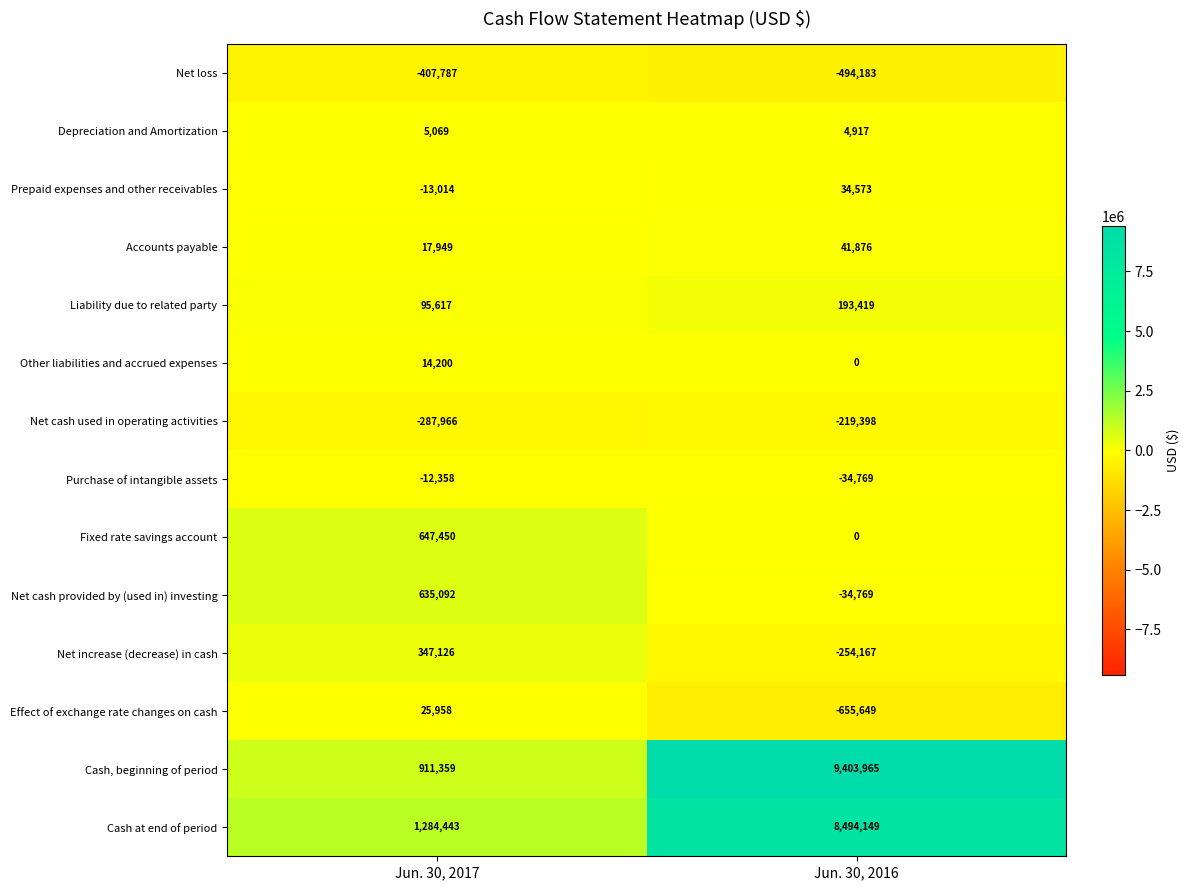

What is the approximate value of Other liabilities and accrued expenses at Jun. 30, 2017, to the nearest 100?

14200